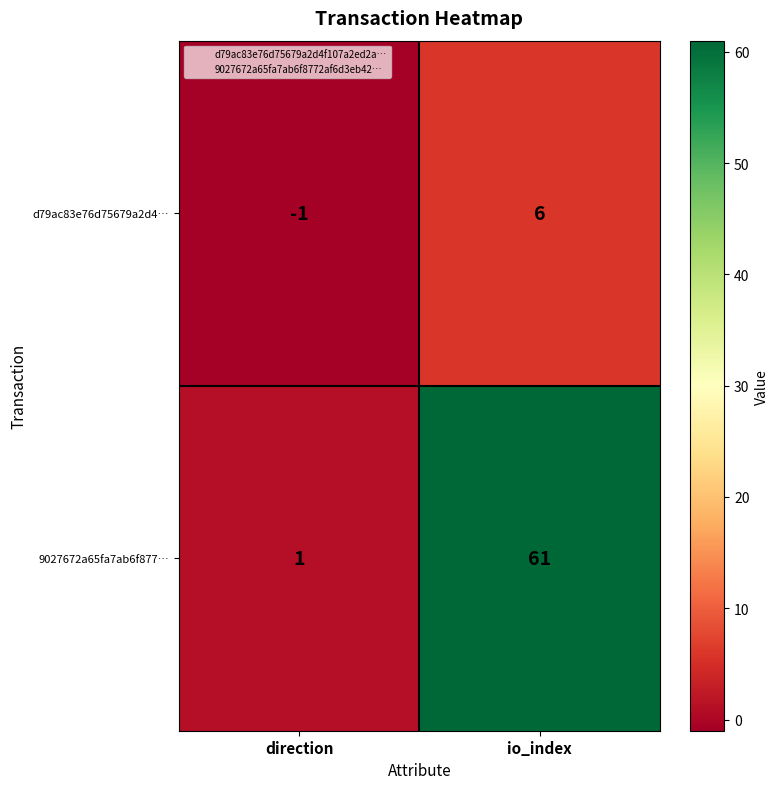

Rank the series by their maximum value, from lowest to highest.

d79ac83e76d75679a2d4…, 9027672a65fa7ab6f877…